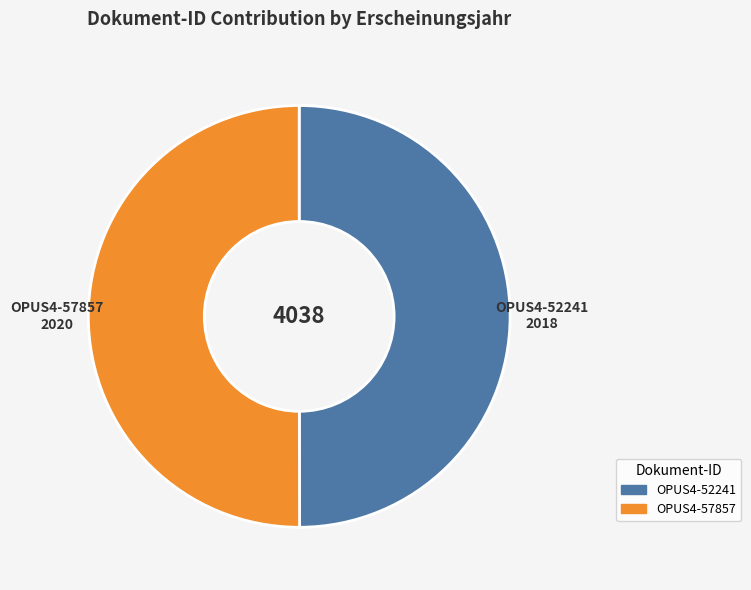

Is it true that OPUS4-52241 is 50% of the pie?

True